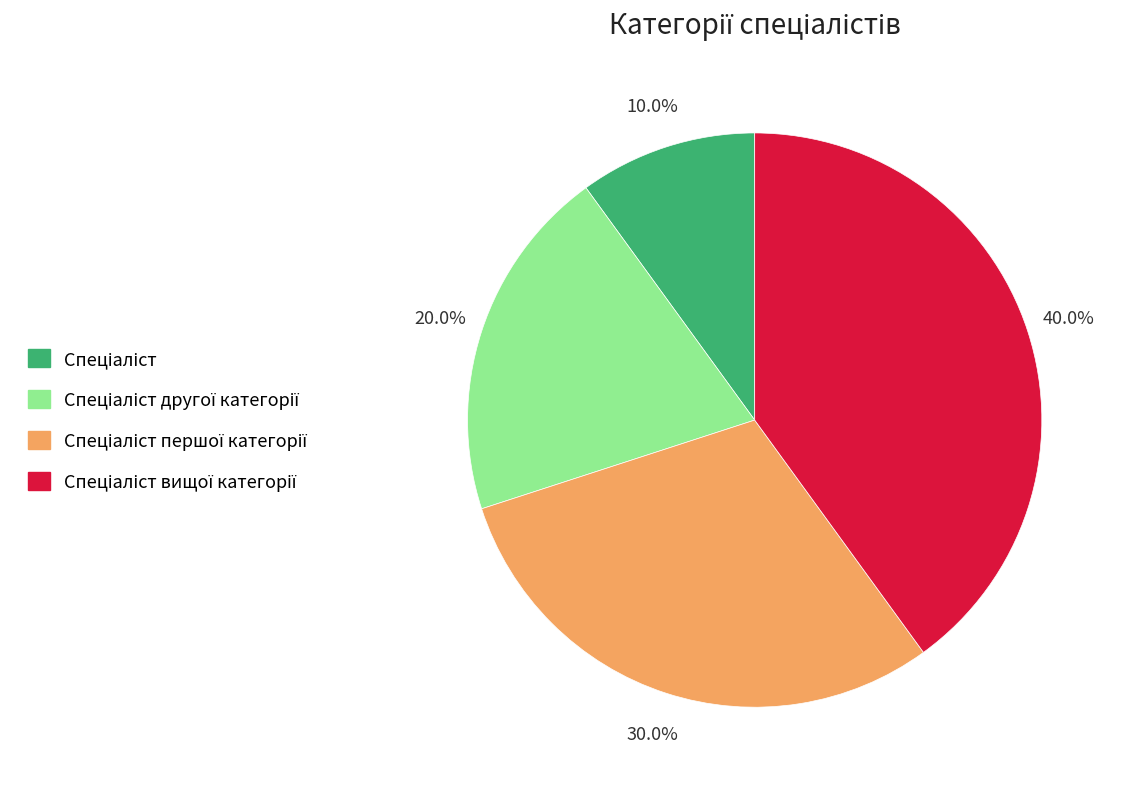

Is there a majority slice in this chart?

No